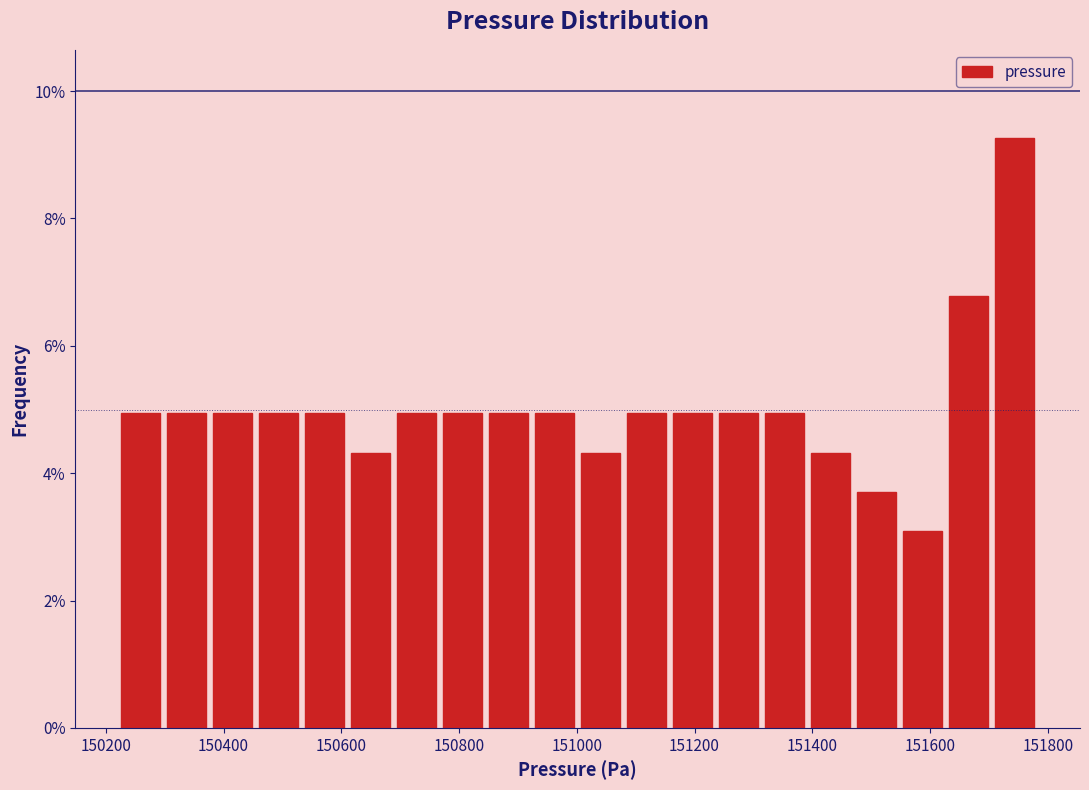

Read against the x-axis, roughly where is the centre of the tallest bar?

151740